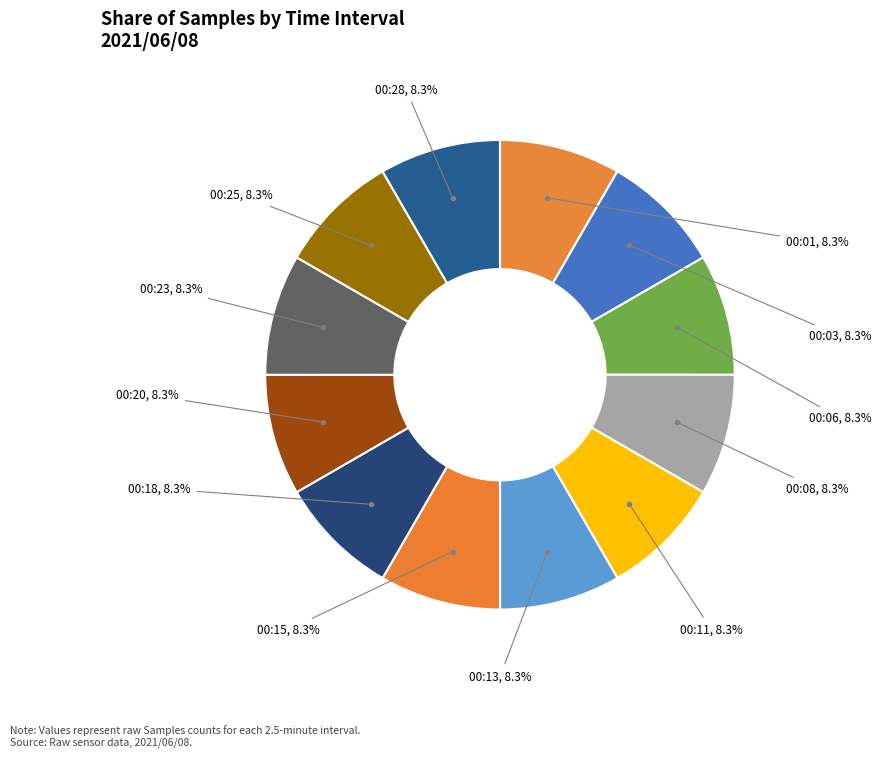

What is the ratio of the value at 00:11 to the value at 00:08?

1.0